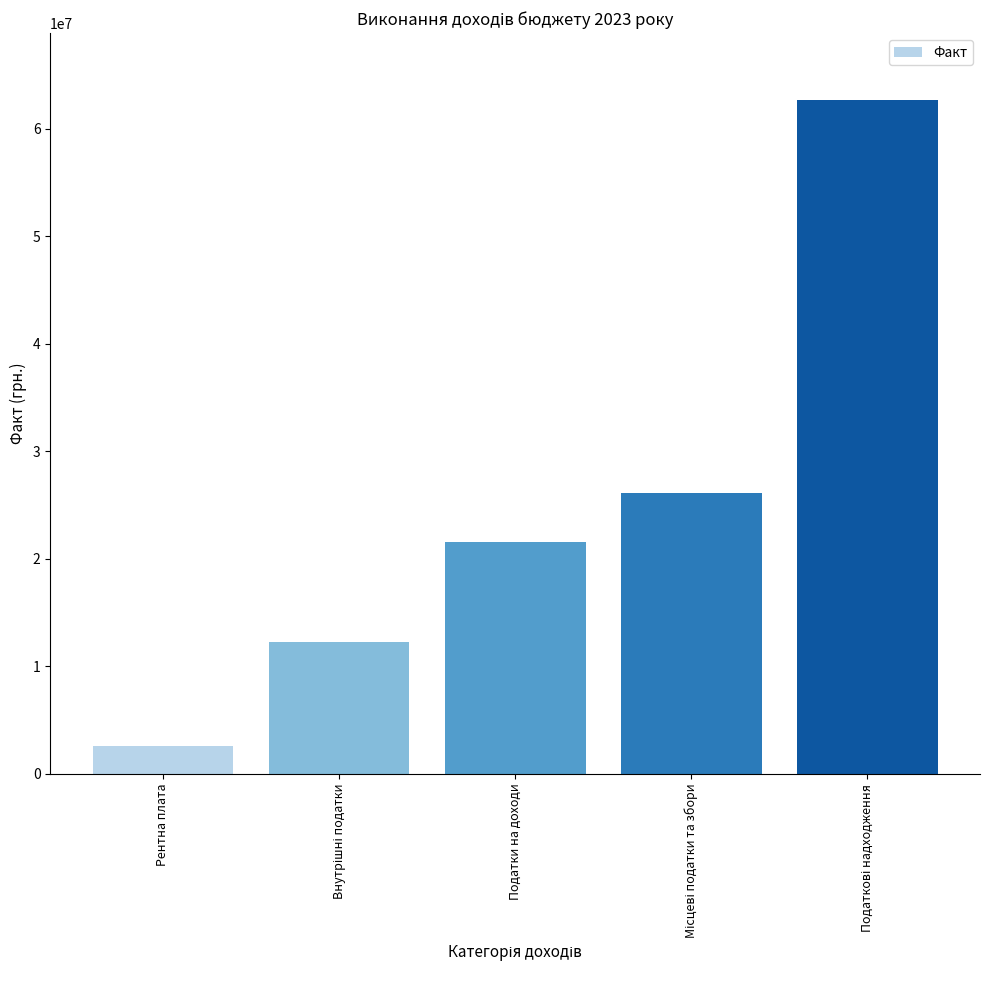

What value does the data have at Податки на доходи?

21566476.4